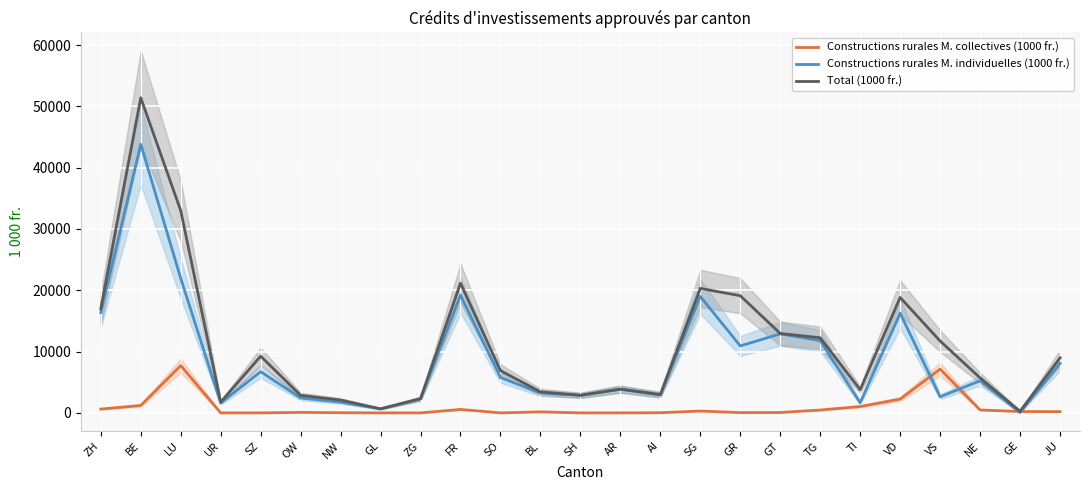

How many interior local peaks does the Constructions rurales M. individuelles (1000 fr.) series have?

8